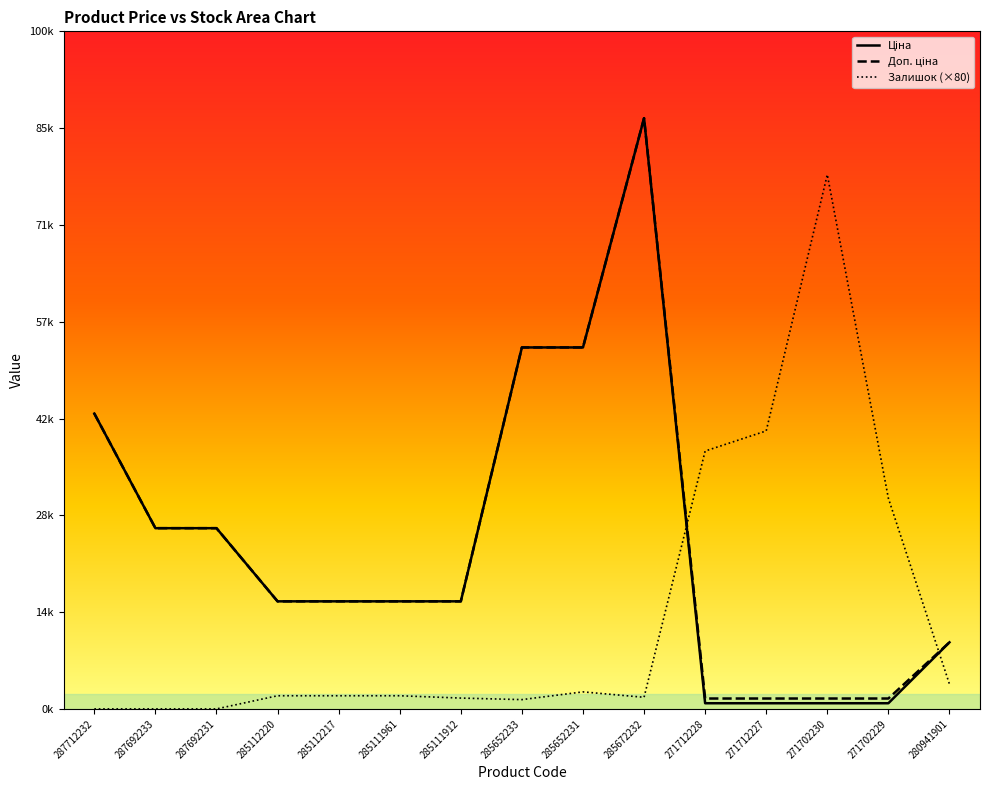

At 287692233, list the series in order from largest to smallest.

Ціна, Доп. ціна, Залишок